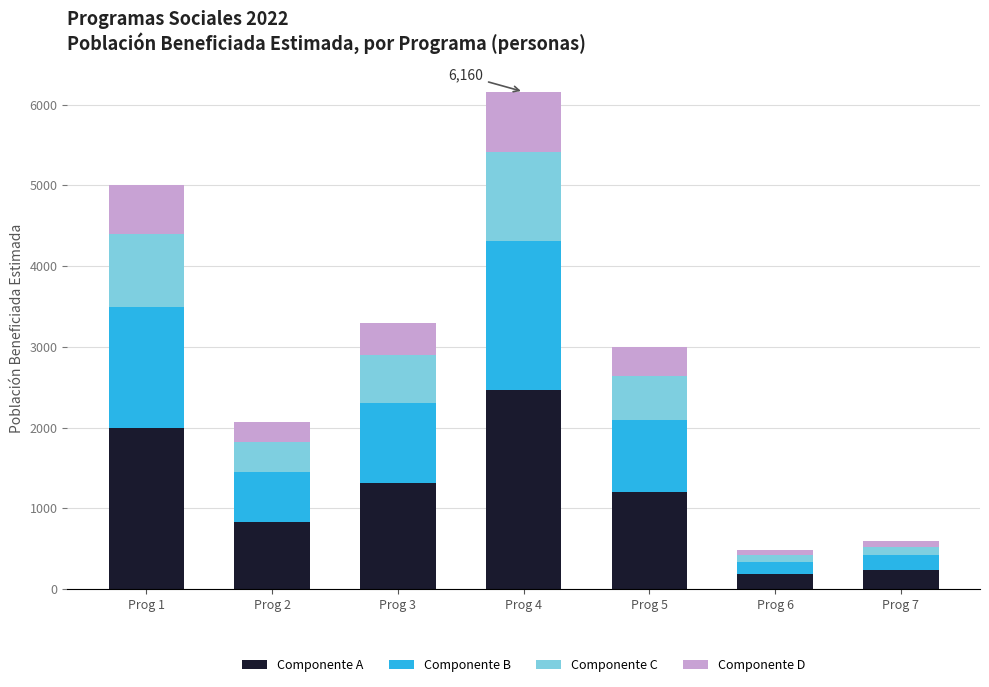

At which category is the sum across all series the highest?

Prog 4